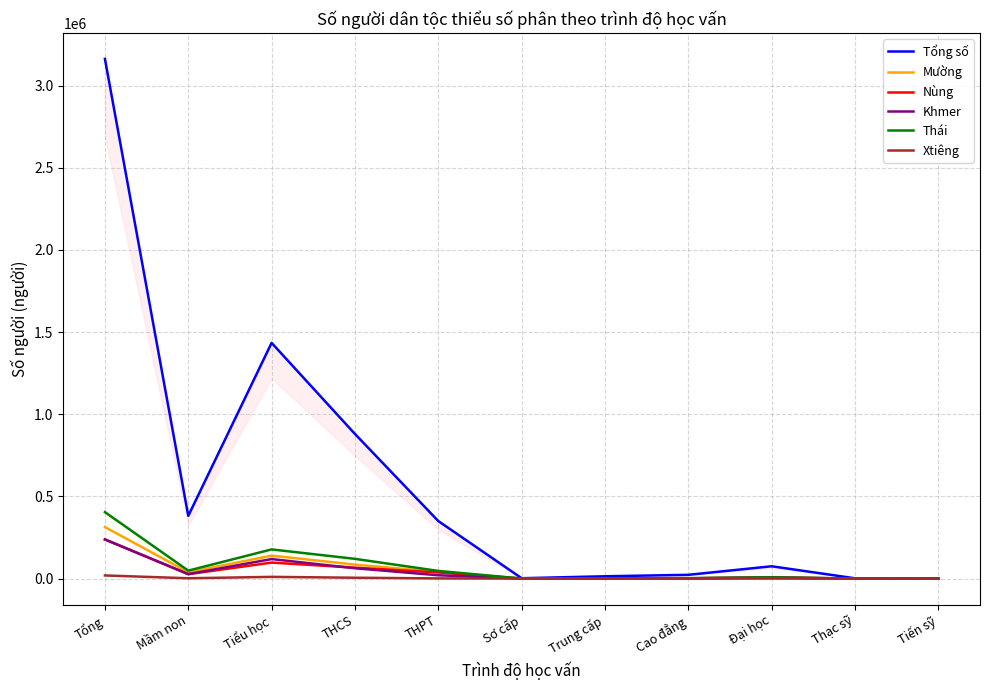

What is the difference between the maximum and second lowest values in the Khmer series?

238488